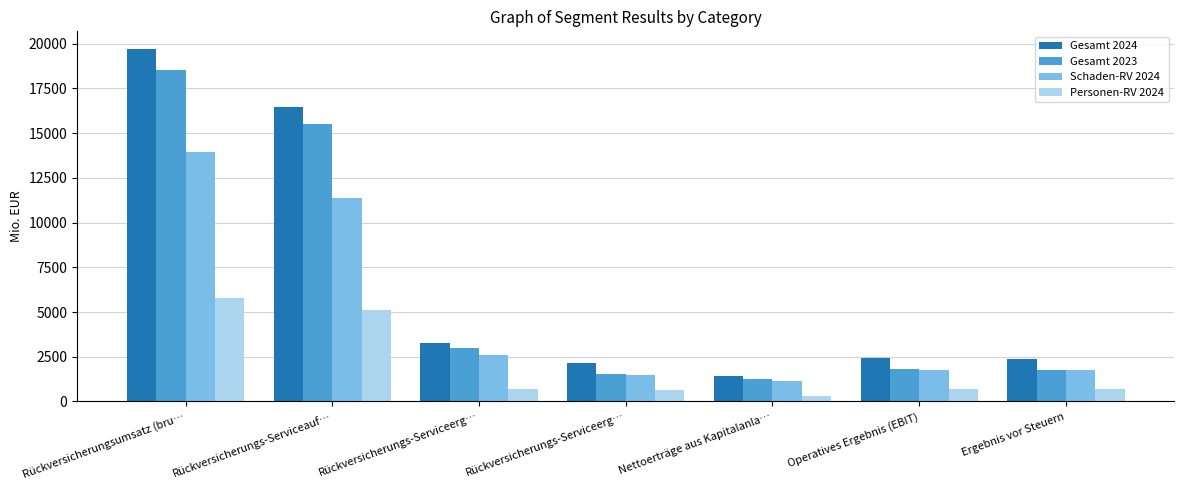

Reading right to left, what are all the values shown in this chart?

Gesamt 2024: 2370.6	2448.2	1445.4	2129.8	3261.9	16439.2	19701.1
Gesamt 2023: 1745.5	1836.8	1265.7	1561.5	3014.9	15499.3	18514.2
Schaden-RV 2024: 1735.3	1736.8	1146.4	1461.4	2591.7	11347.4	13939.1
Personen-RV 2024: 716.0	716.2	298.0	668.4	670.3	5091.8	5762.1